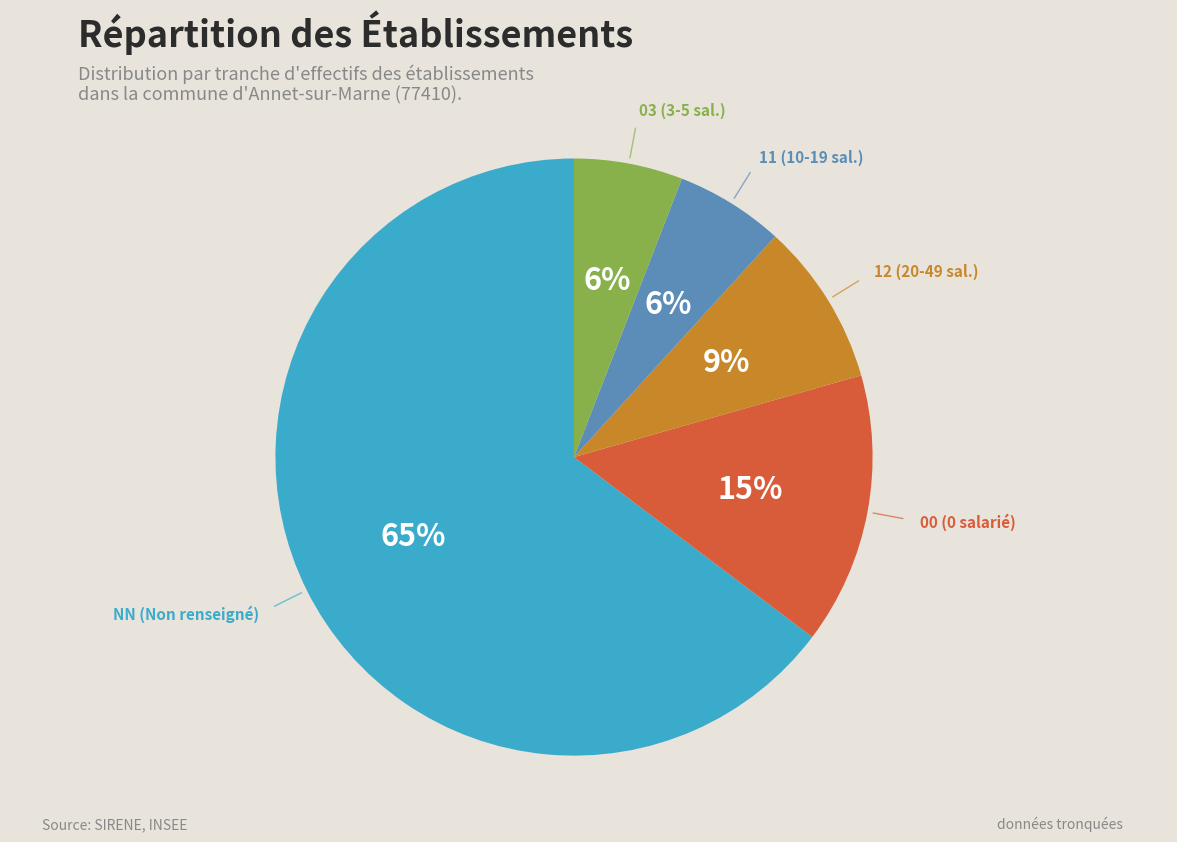

Is there any slice that represents more than half of the pie?

Yes